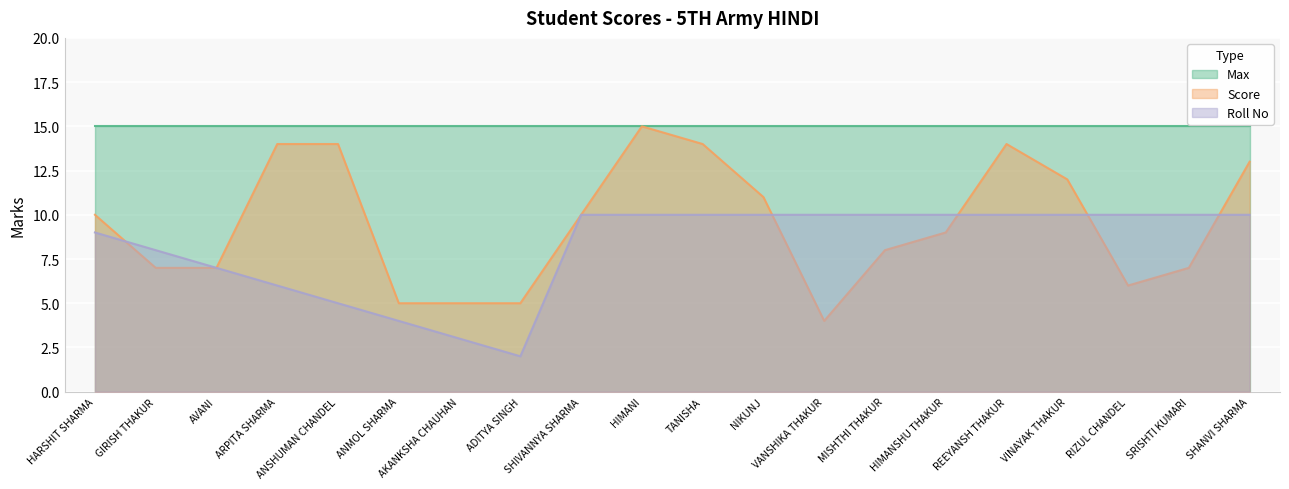

Which series has the largest range (max minus min)?

Score